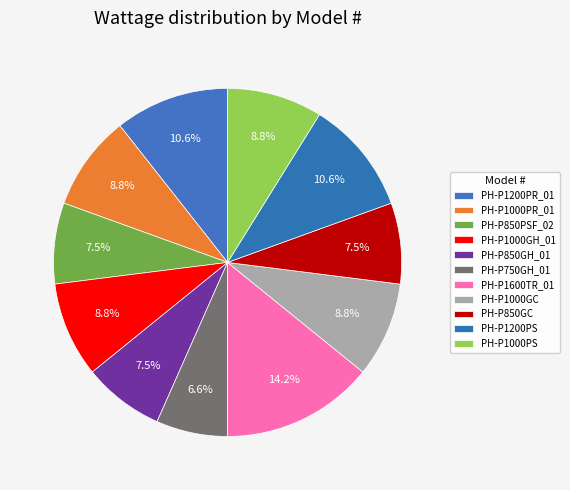

Which slice is the largest?

PH-P1600TR_01